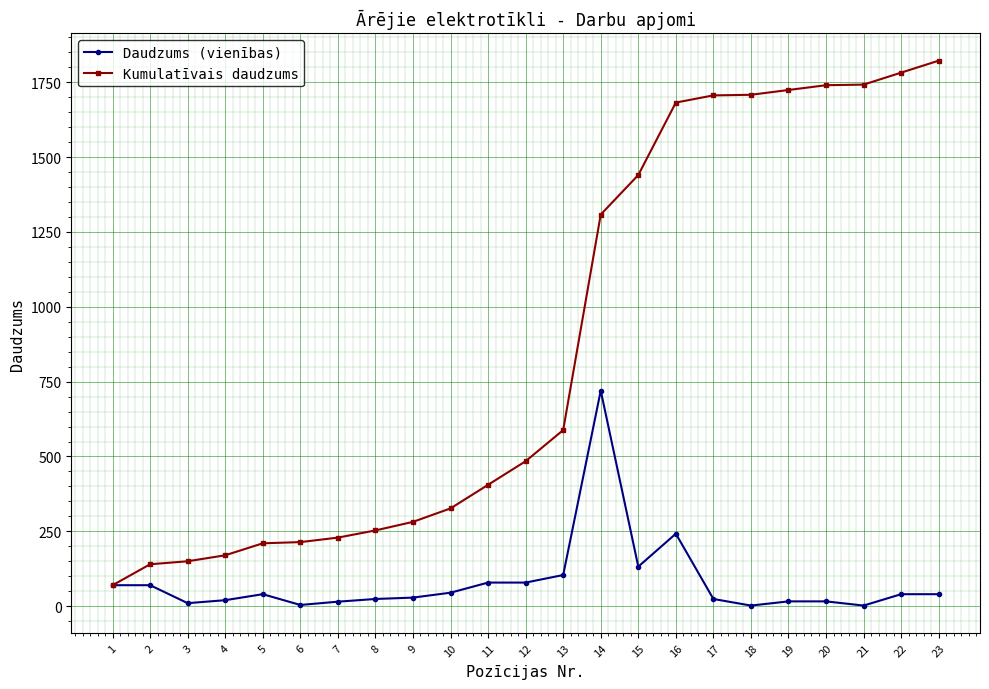

At which category is the sum across all series the highest?

14